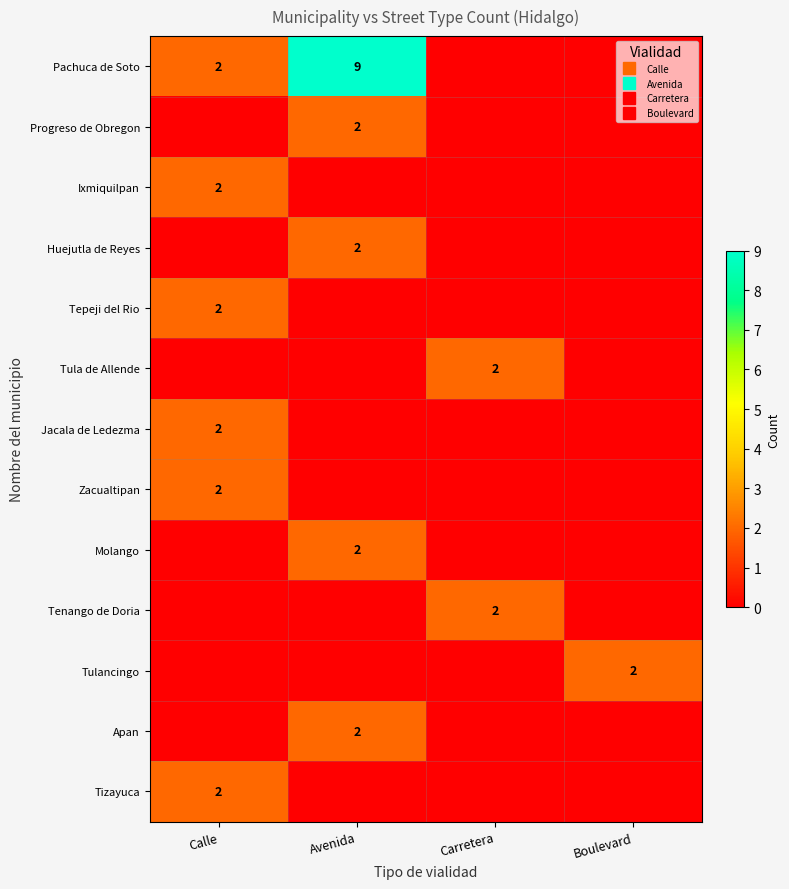

What is the maximum value shown in the chart?

9